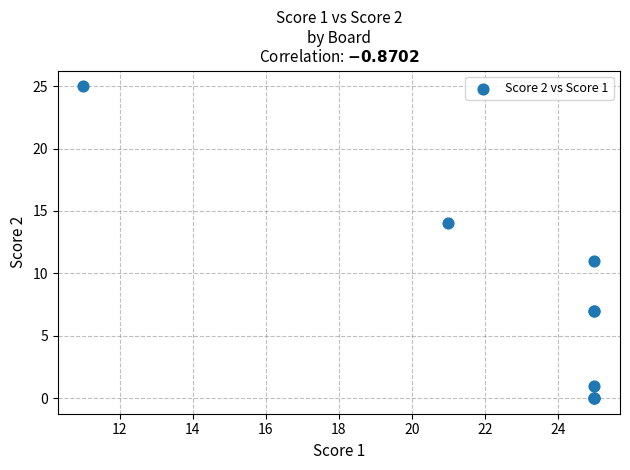

What Y value in the scatter plot is closest to 12?

11